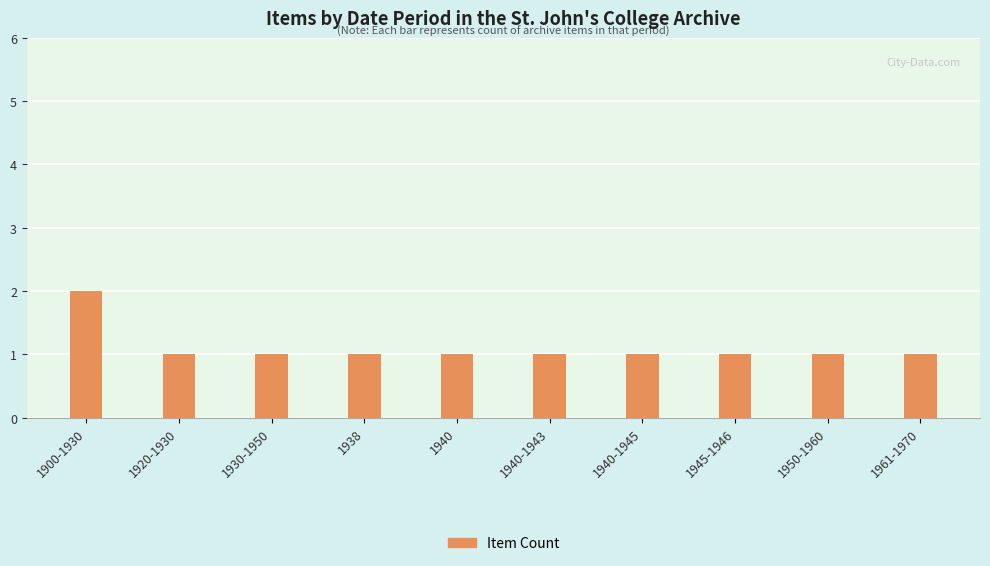

The chart shows a value of 2 at 1900-1930. True or false?

True